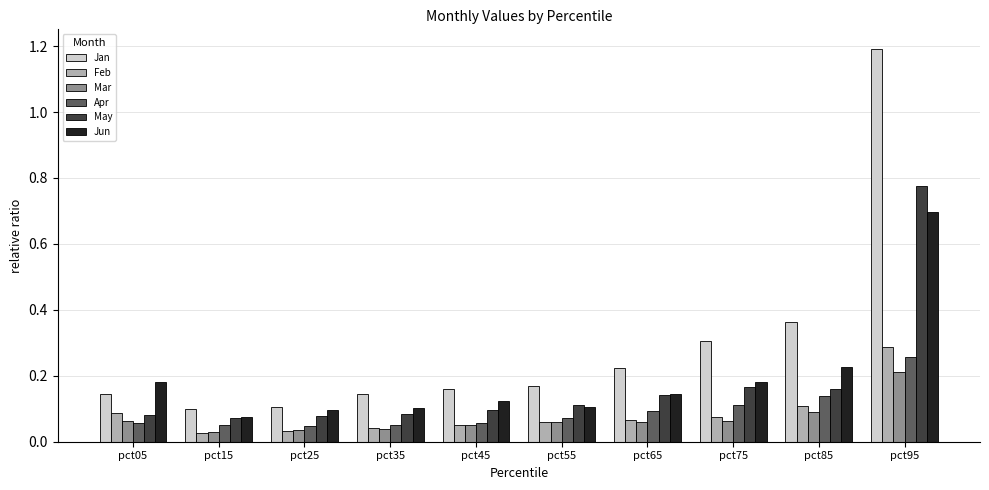

List the series in order of their peak value, lowest first.

Mar, Apr, Feb, Jun, May, Jan